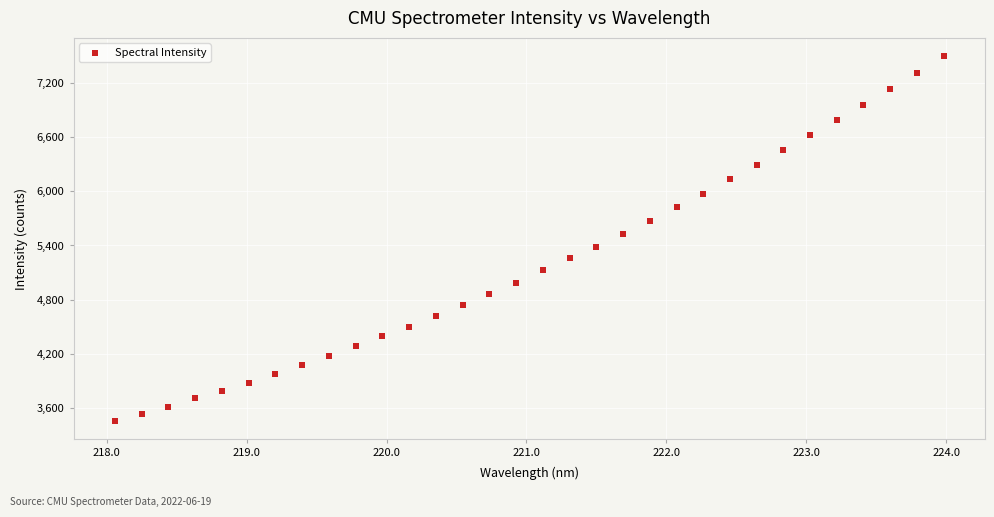

What is the range of X values (max minus min)?

5.9